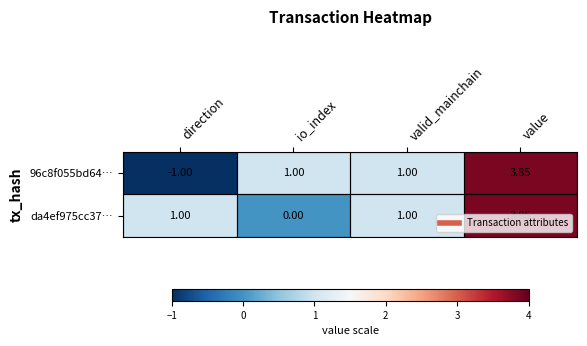

Which label corresponds to the smallest value in the chart?

direction